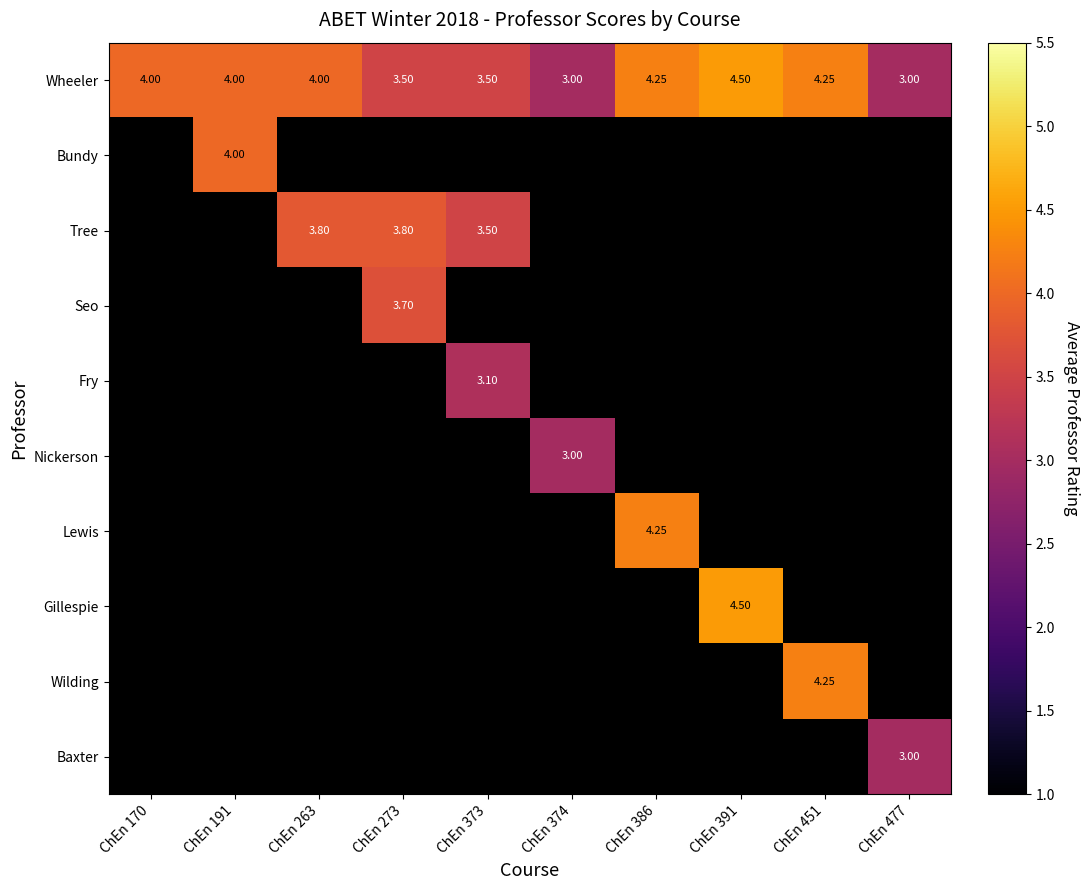

Which category has the lowest value across all series?

ChEn 374